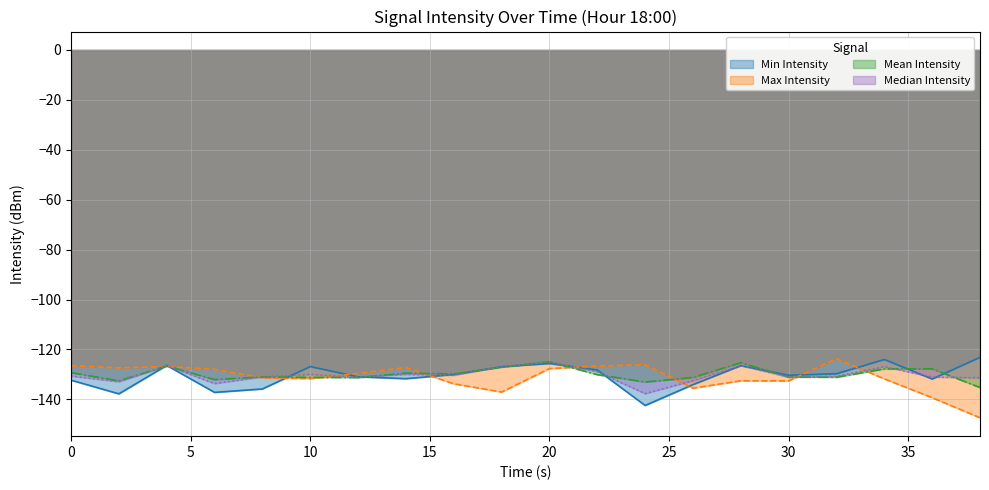

What is the difference between the second highest and minimum values in the Mean Intensity series?

9.9